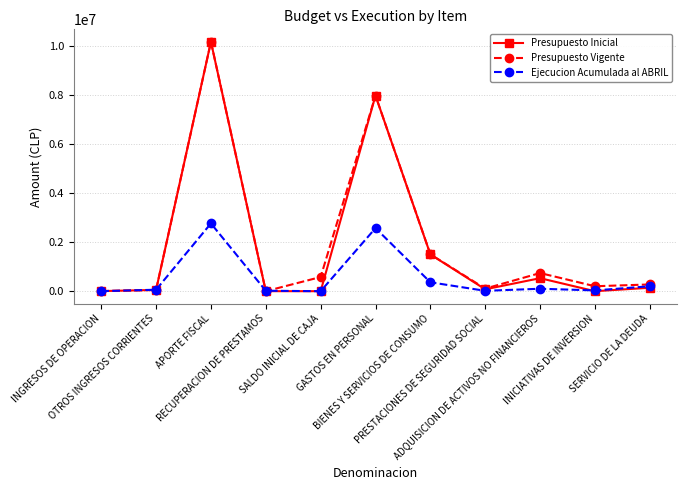

What are all the series names shown in the legend?

Presupuesto Inicial, Presupuesto Vigente, Ejecucion Acumulada al ABRIL